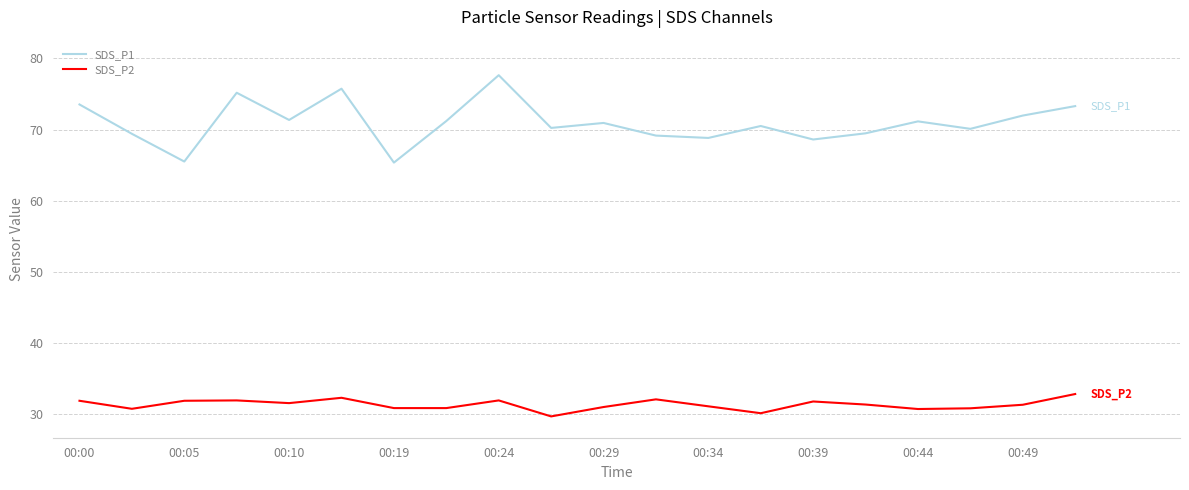

Which series has the largest range (max minus min)?

SDS_P1